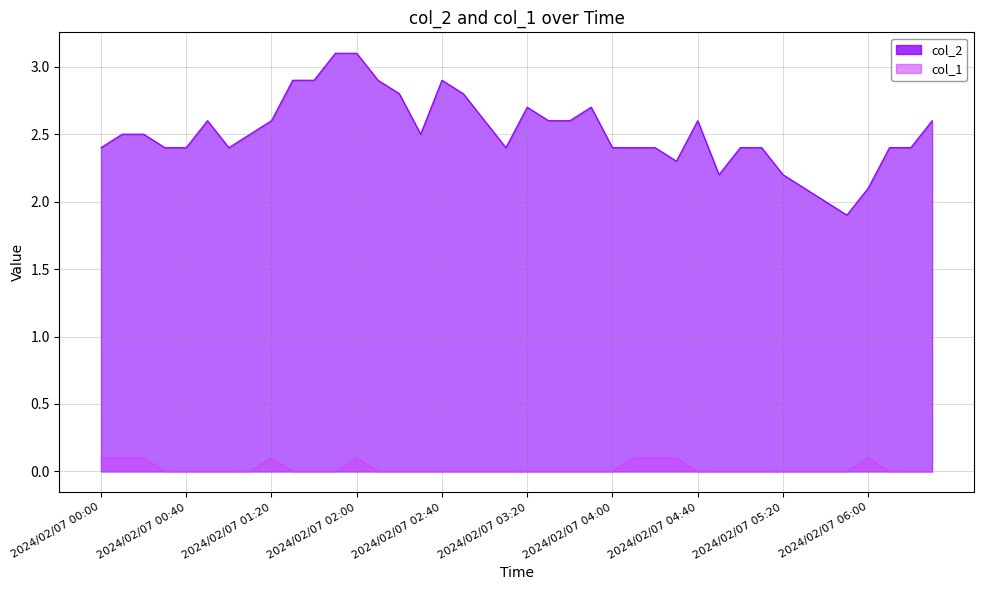

Rank the categories by col_1 value from highest to lowest.

2024/02/07 00:00, 2024/02/07 00:10, 2024/02/07 00:20, 2024/02/07 01:20, 2024/02/07 02:00, 2024/02/07 04:10, 2024/02/07 04:20, 2024/02/07 04:30, 2024/02/07 06:00, 2024/02/07 00:30, 2024/02/07 00:40, 2024/02/07 00:50, 2024/02/07 01:00, 2024/02/07 01:10, 2024/02/07 01:30, 2024/02/07 01:40, 2024/02/07 01:50, 2024/02/07 02:10, 2024/02/07 02:20, 2024/02/07 02:30, 2024/02/07 02:40, 2024/02/07 02:50, 2024/02/07 03:00, 2024/02/07 03:10, 2024/02/07 03:20, 2024/02/07 03:30, 2024/02/07 03:40, 2024/02/07 03:50, 2024/02/07 04:00, 2024/02/07 04:40, 2024/02/07 04:50, 2024/02/07 05:00, 2024/02/07 05:10, 2024/02/07 05:20, 2024/02/07 05:30, 2024/02/07 05:40, 2024/02/07 05:50, 2024/02/07 06:10, 2024/02/07 06:20, 2024/02/07 06:30